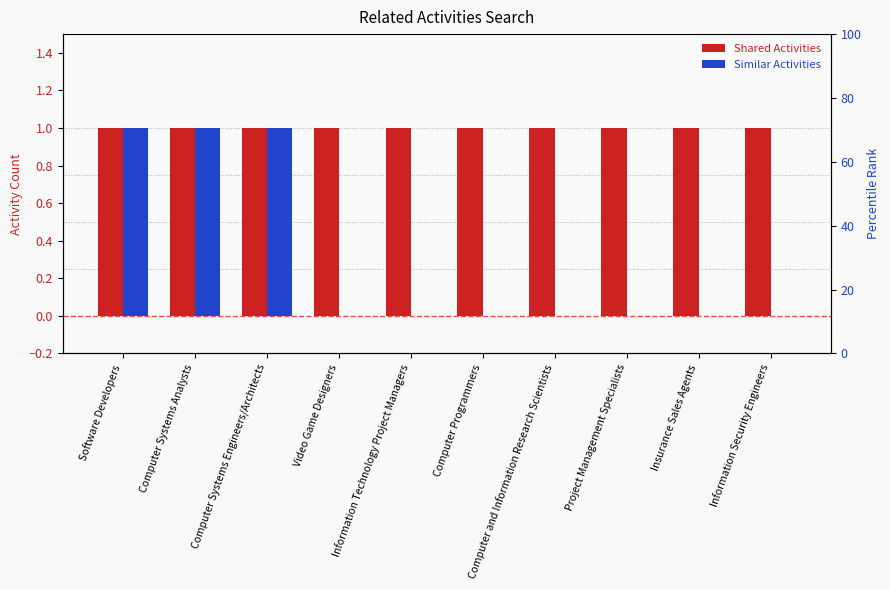

At which category is the sum across all series the highest?

Software Developers